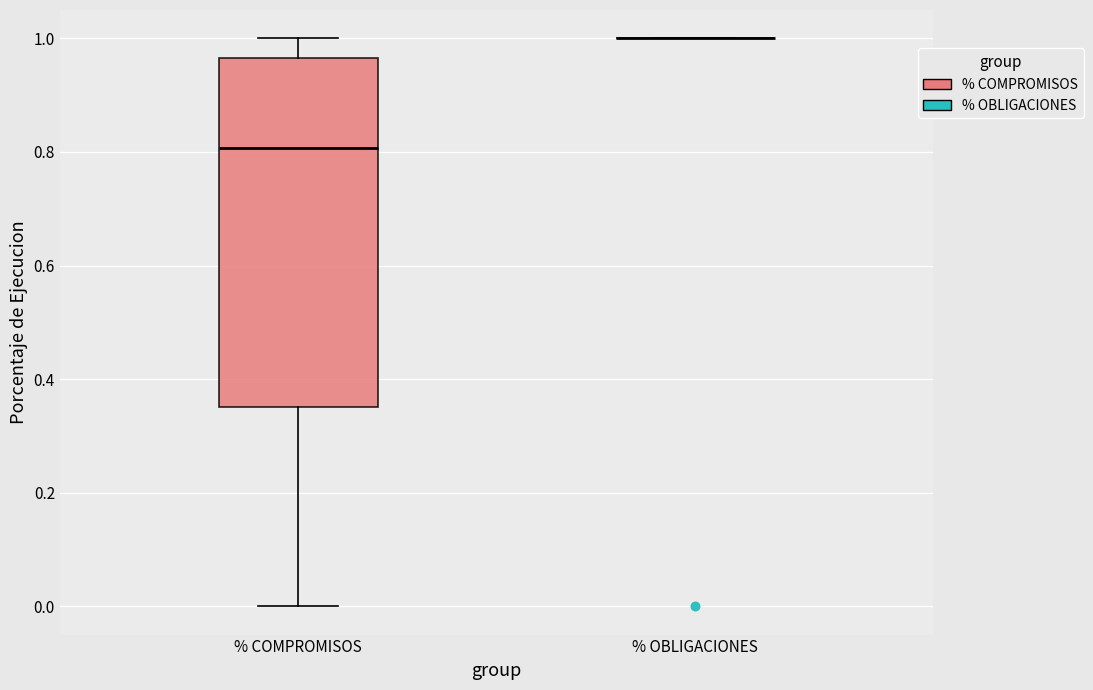

Reading left to right, transcribe this box plot: for each box, give where its median line is, the range the box spans, and where its two whiskers end, as read against the y-axis. The values are not printed on the chart, so give them approximately, as read against the axis.

% COMPROMISOS: median 0.80, box 0.36 to 0.96, whiskers 0.00 to 1.00
% OBLIGACIONES: box collapsed to a line at 1.00, whiskers 1.00 to 1.00